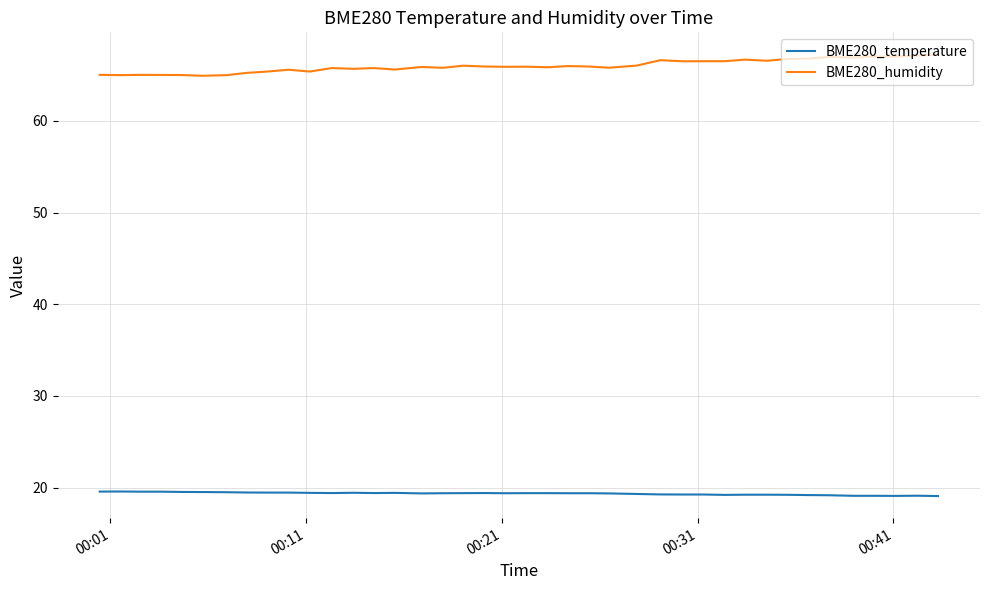

What is the lowest value of the BME280_humidity series?

64.9